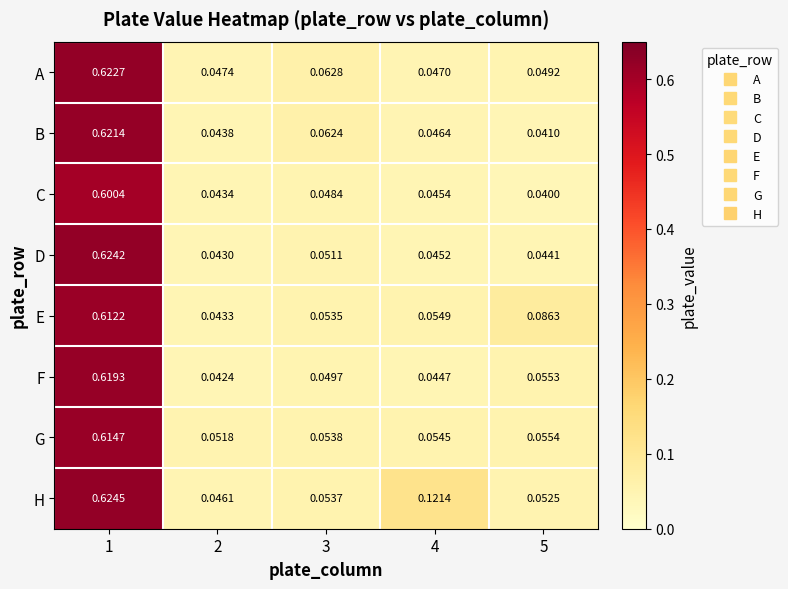

Rank the series by their maximum value, from lowest to highest.

C, E, G, F, B, A, D, H